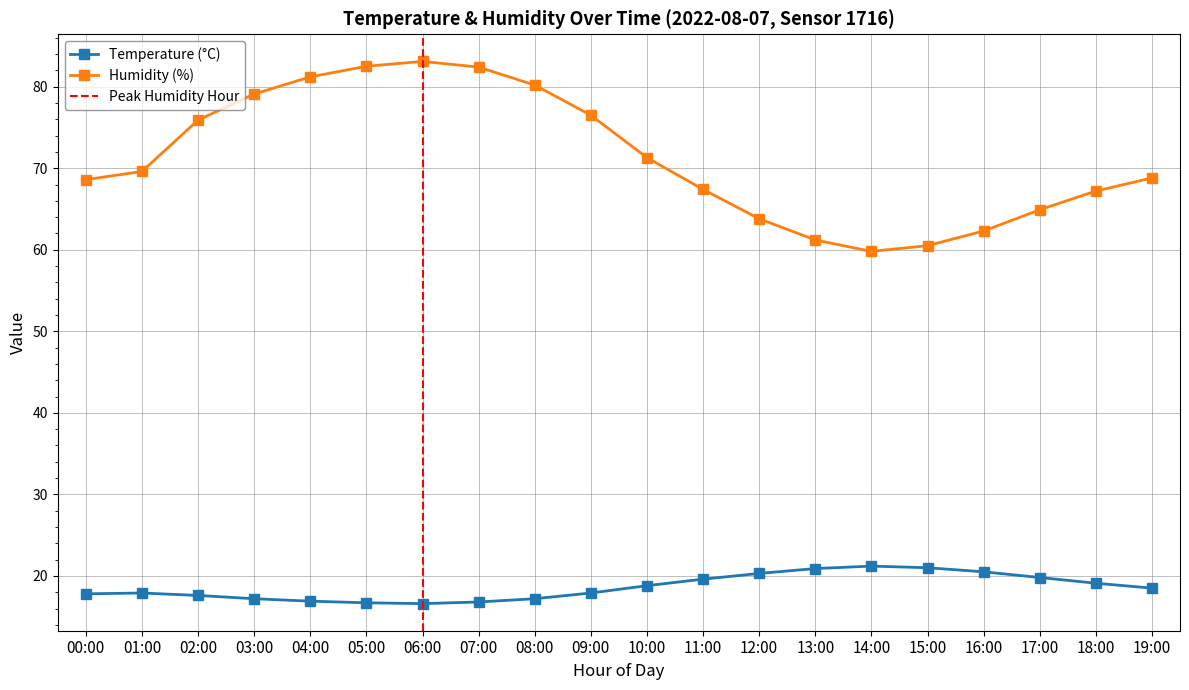

Is the value of Temperature (°C) at 07:00 greater than the value of Humidity (%) at 11:00?

No